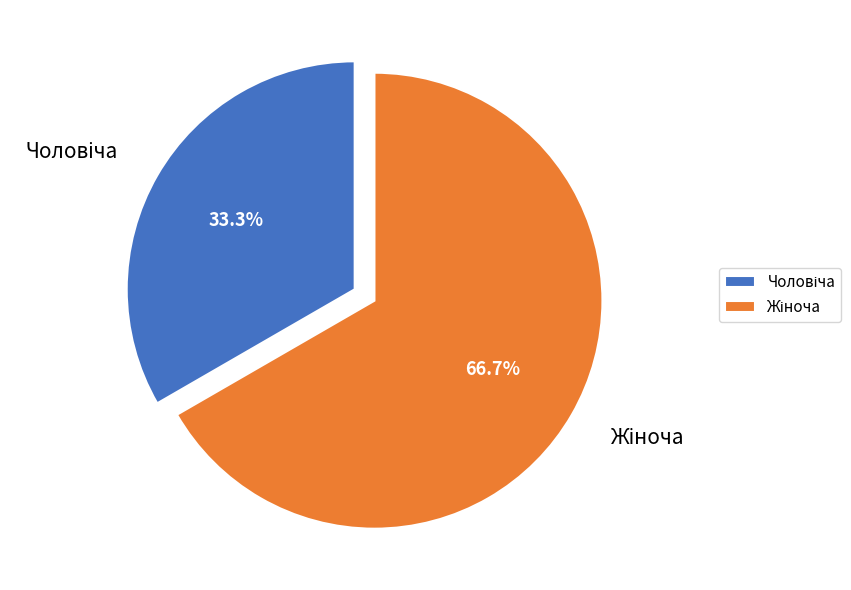

How many segments does this pie chart have?

2